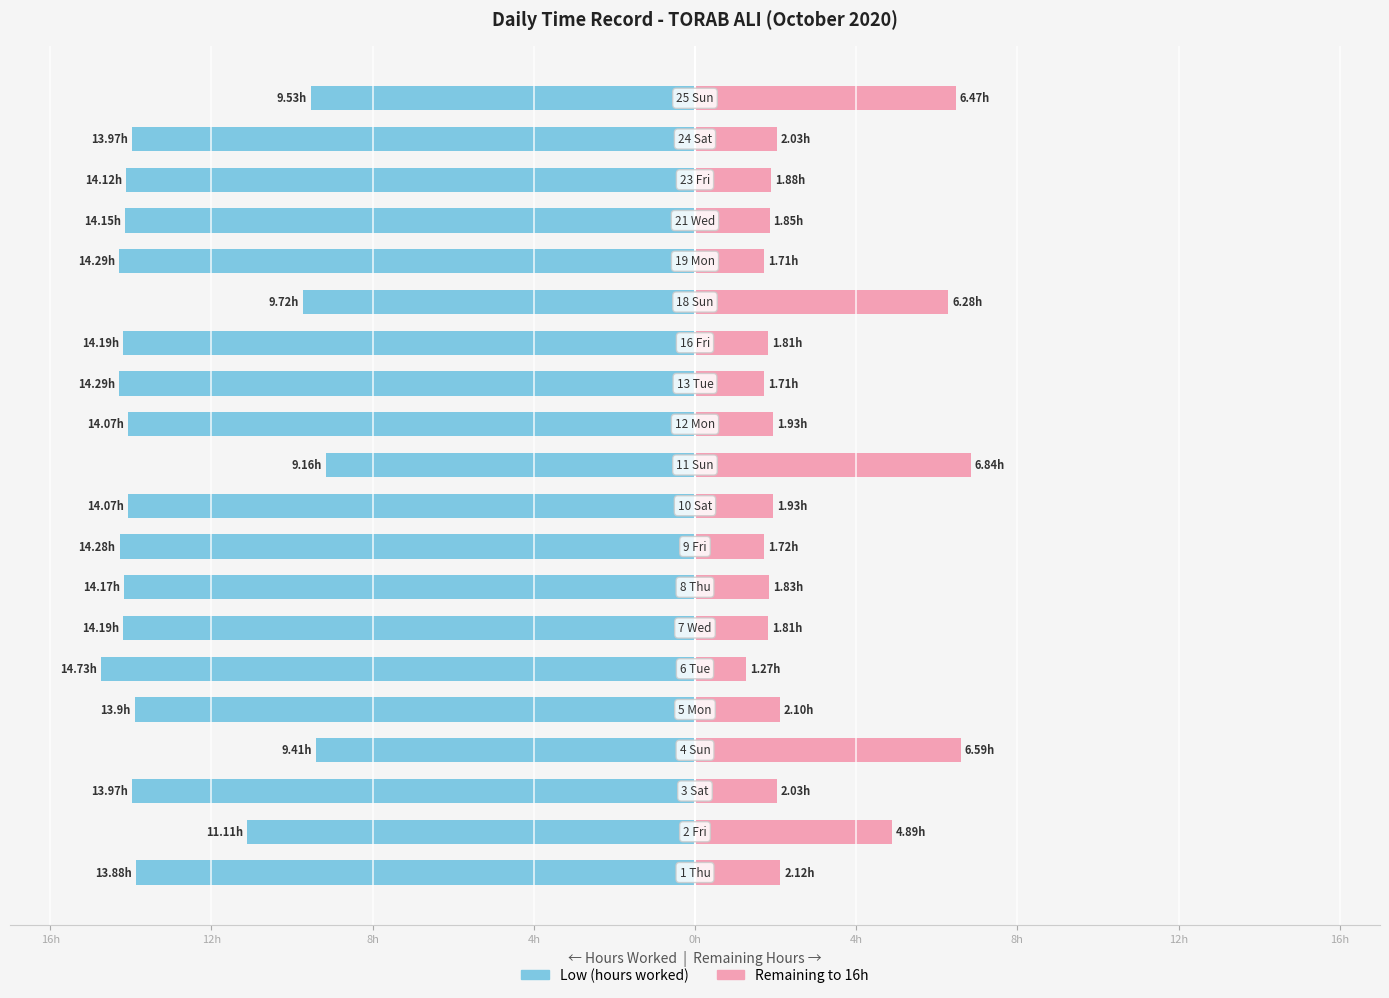

Reading left to right, list all the values displayed in this chart.

Low (hours): -13.9	-11.1	-14.0	-9.4	-13.9	-14.7	-14.2	-14.2	-14.3	-14.1	-9.2	-14.1	-14.3	-14.2	-9.7	-14.3	-14.2	-14.1	-14.0	-9.5
Remaining to 16h: 2.1	4.9	2.0	6.6	2.1	1.3	1.8	1.8	1.7	1.9	6.8	1.9	1.7	1.8	6.3	1.7	1.8	1.9	2.0	6.5